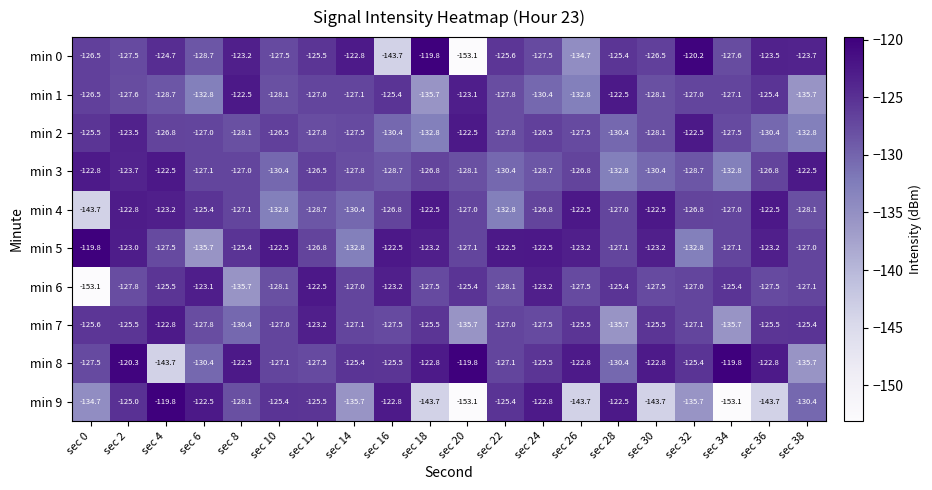

Between sec 10 and sec 28, which series saw the biggest shift?

min 7